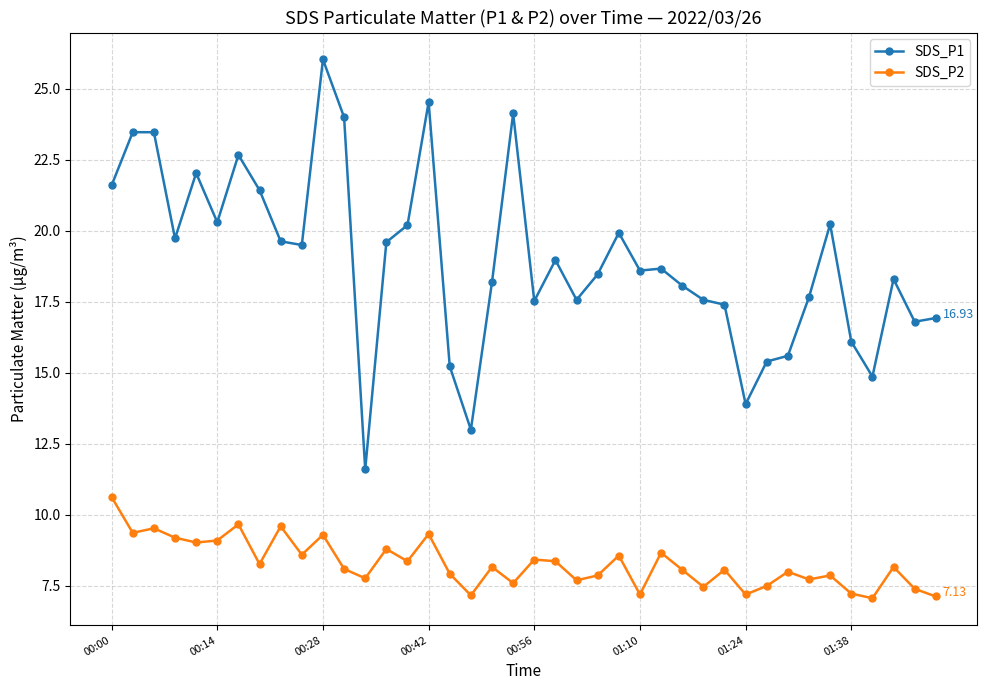

True or false: SDS_P1 has more than 2 points higher than both neighbors.

True